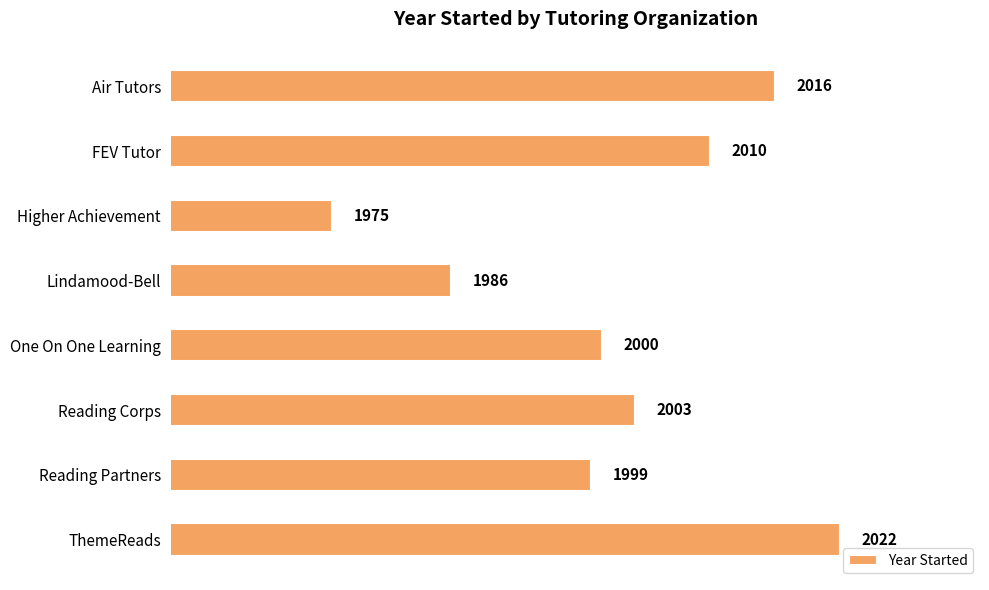

Which label corresponds to the largest value in the chart?

ThemeReads